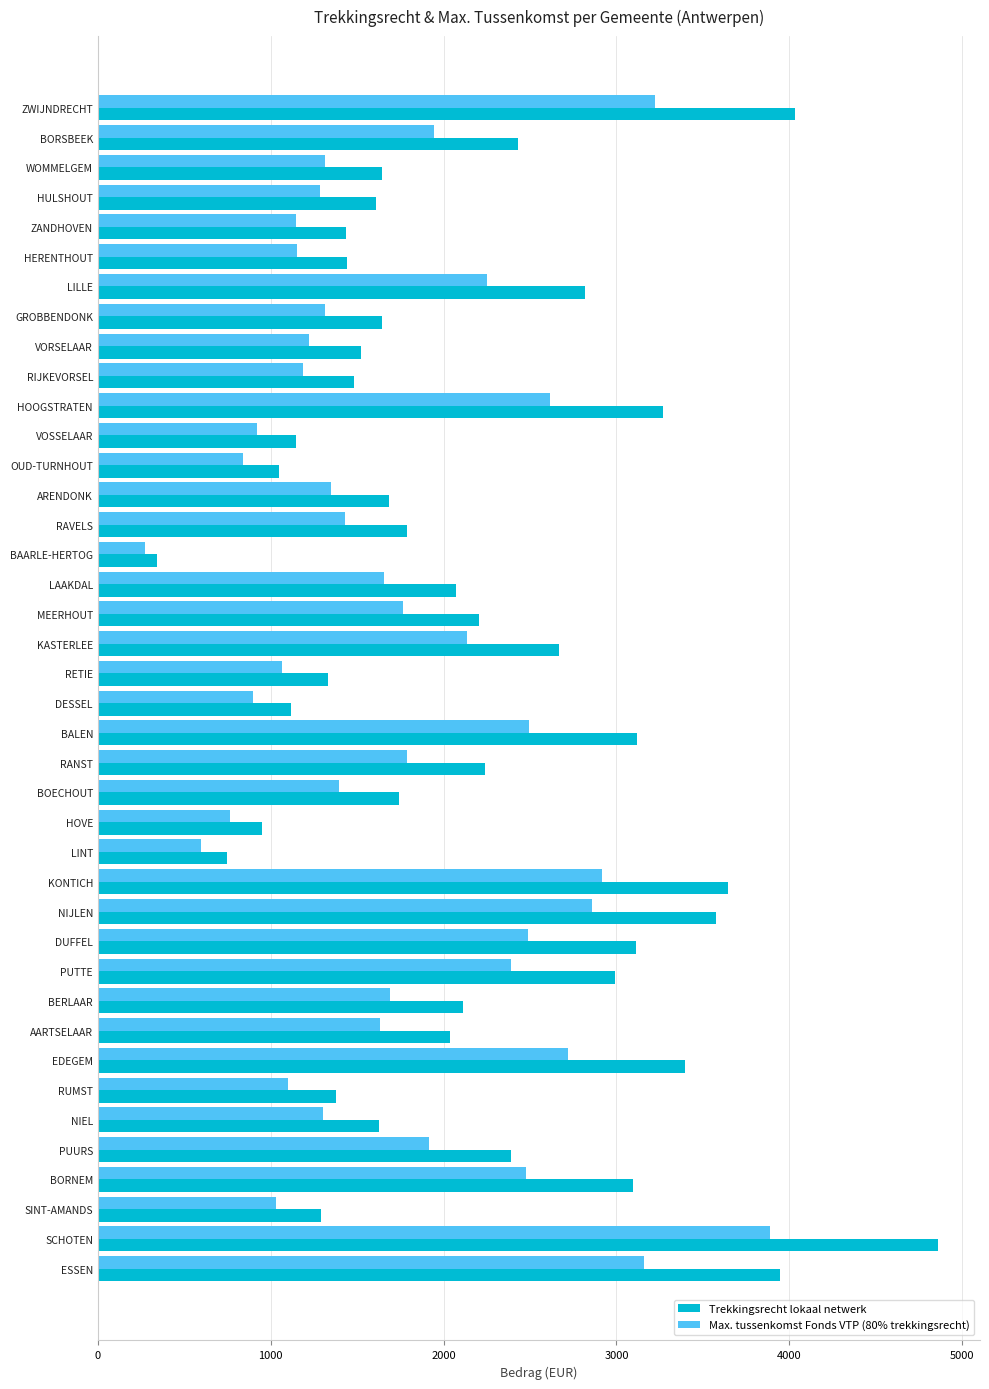

Rank the series by their average value, from highest to lowest.

Trekkingsrecht lokaal netwerk, Max. tussenkomst Fonds VTP (80% trekkingsrecht)